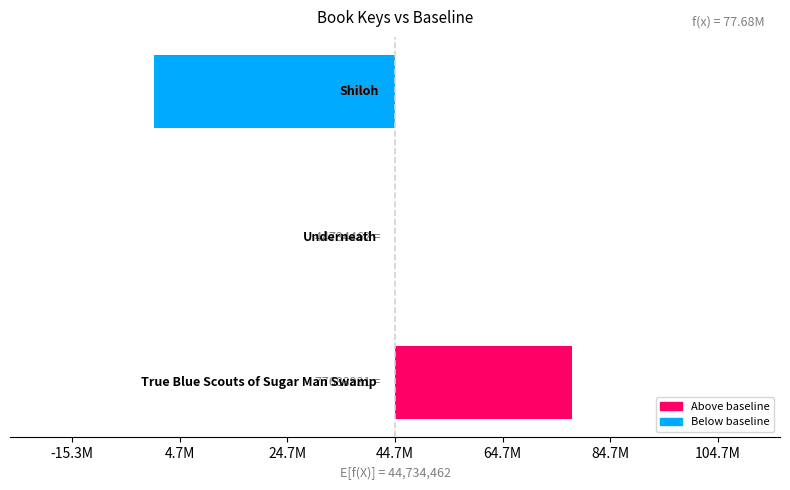

Are the bars horizontal?

Yes